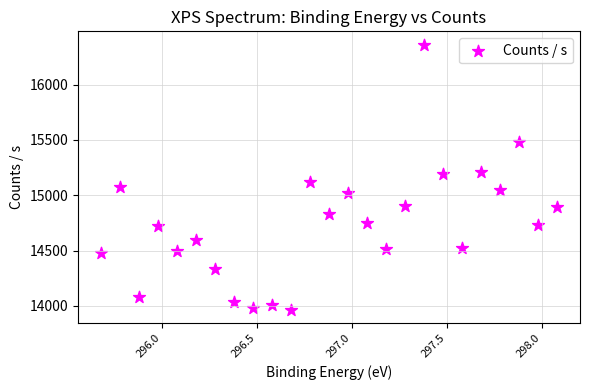

What is the range of X values (max minus min)?

2.4